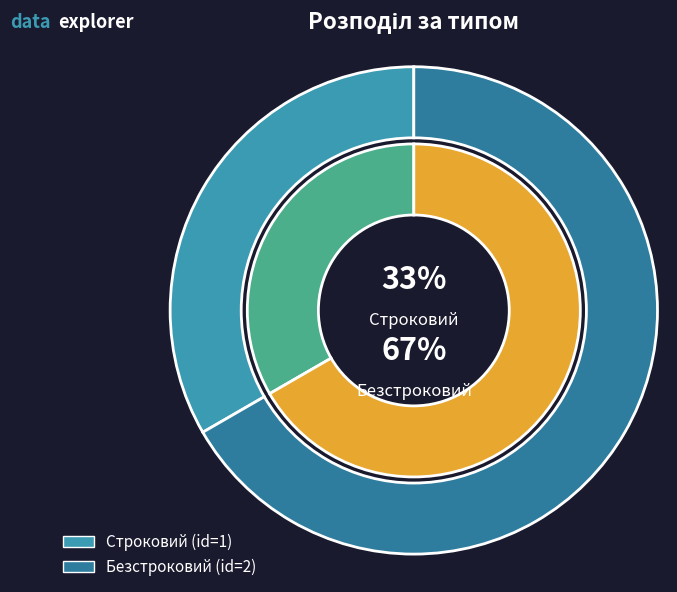

Combined, what portion of the pie is Строковий and Безстроковий?

100.0%